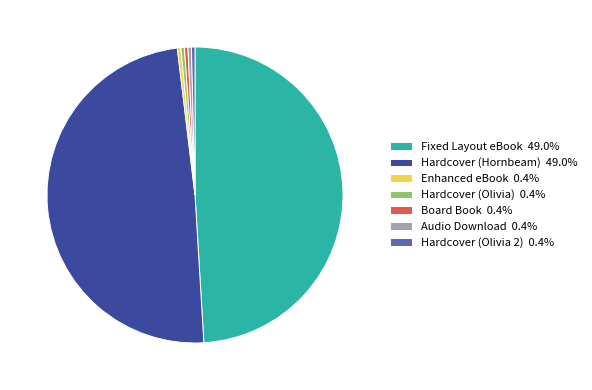

Do Enhanced eBook 0.4% and Board Book 0.4% together represent more than half of the pie?

No